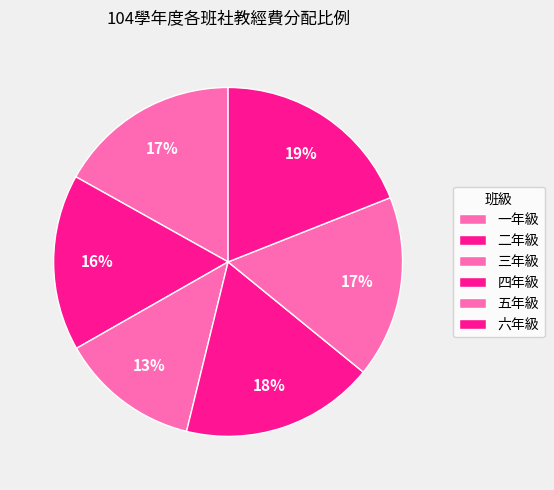

Count the number of slices in the pie.

6